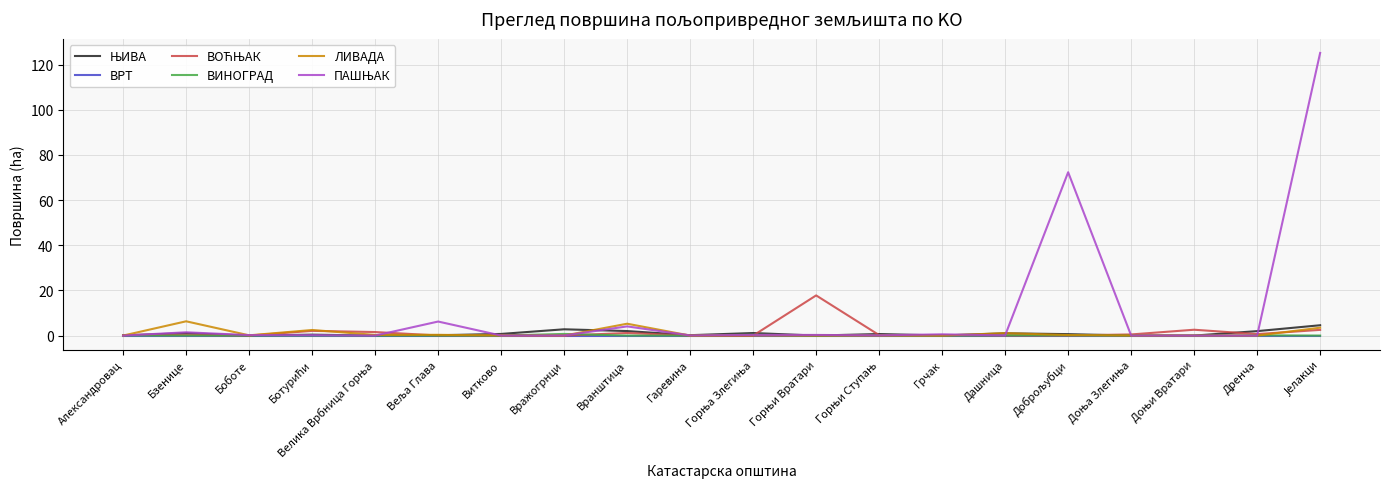

Does the chart display data point markers on the line(s)?

No